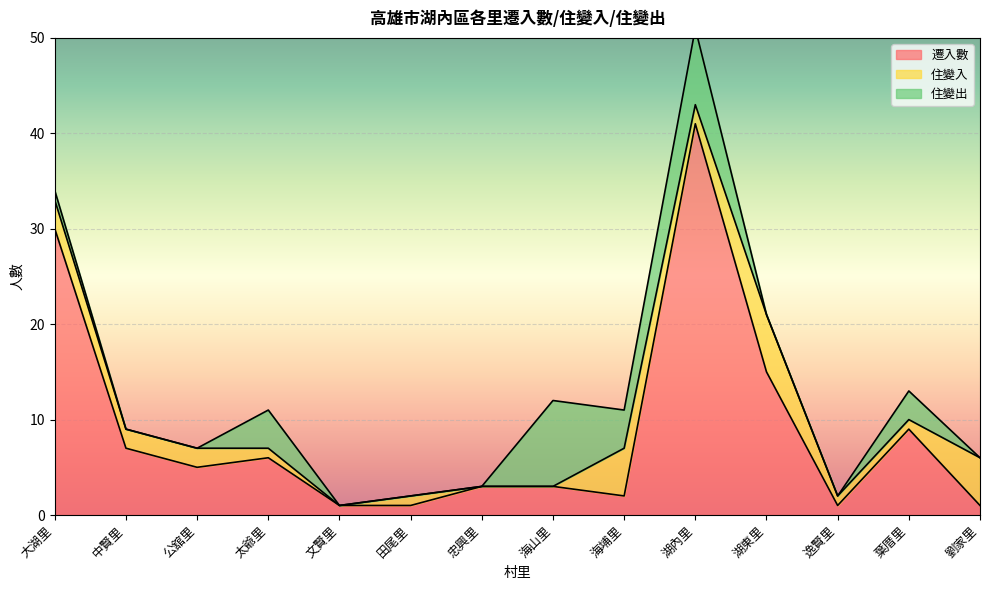

Which series changed the most between 大湖里 and 海山里?

遷入數